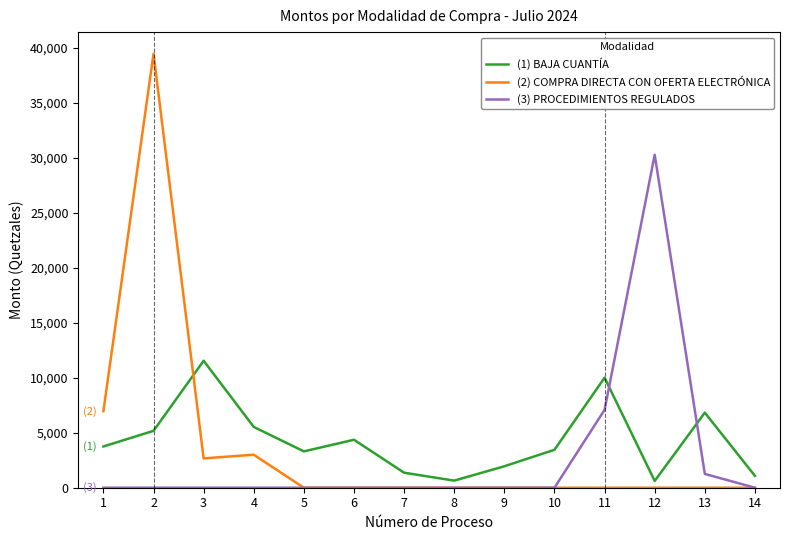

Between 1 and 13, which series saw the biggest shift?

(2) COMPRA DIRECTA CON OFERTA ELECTRÓNICA